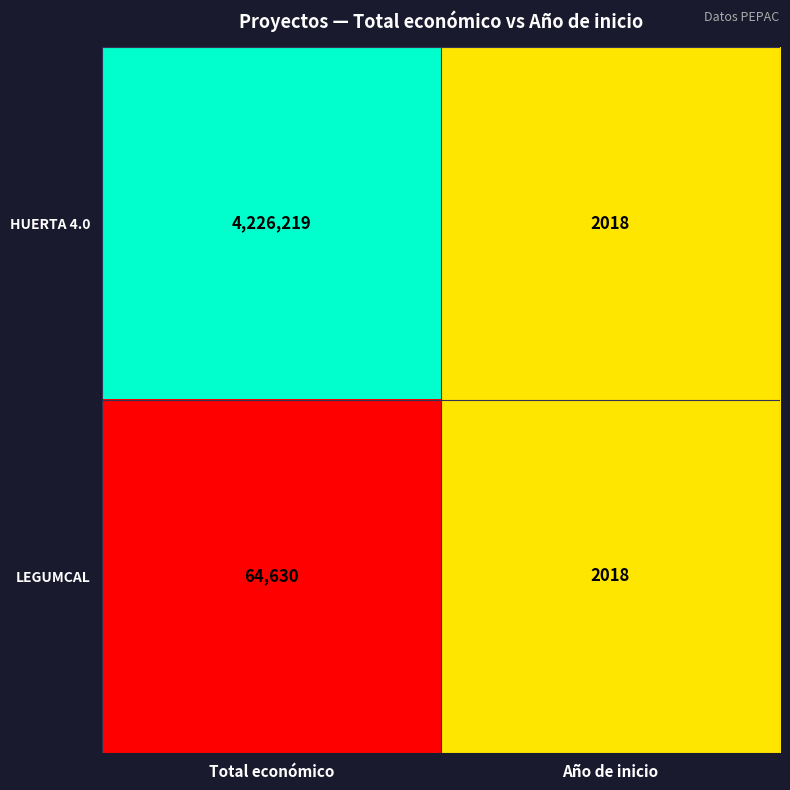

The value of LEGUMCAL at Total económico is 14757. True or false?

False